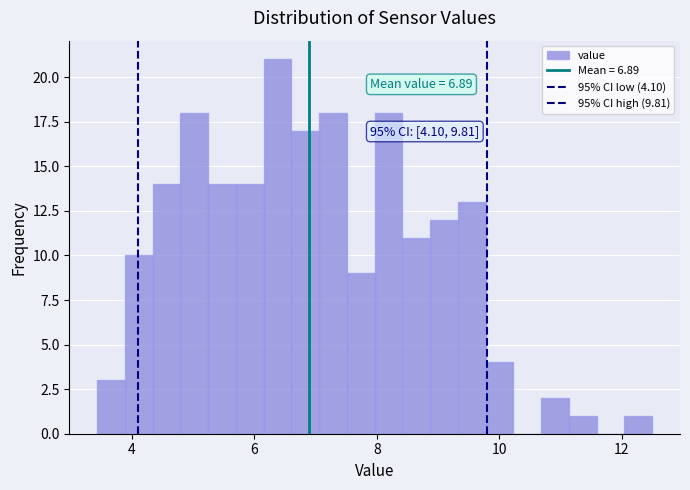

Read against the x-axis, roughly where is the centre of the tallest bar?

6.4